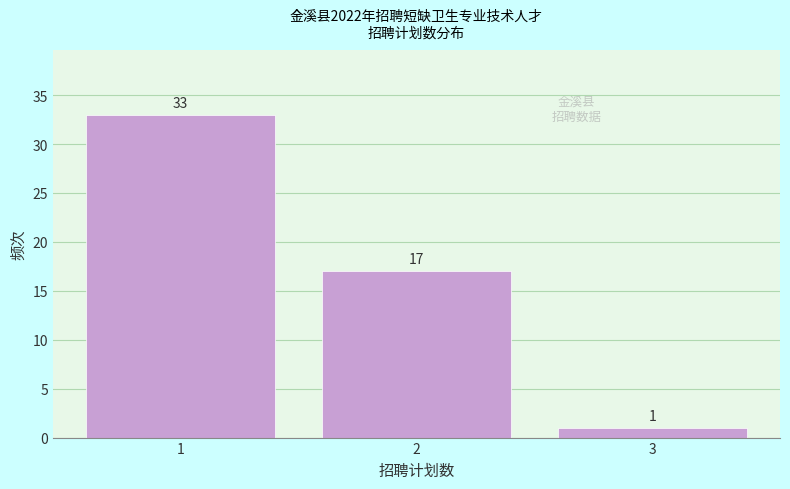

Reading left to right, list all the values displayed in this chart.

33	17	1